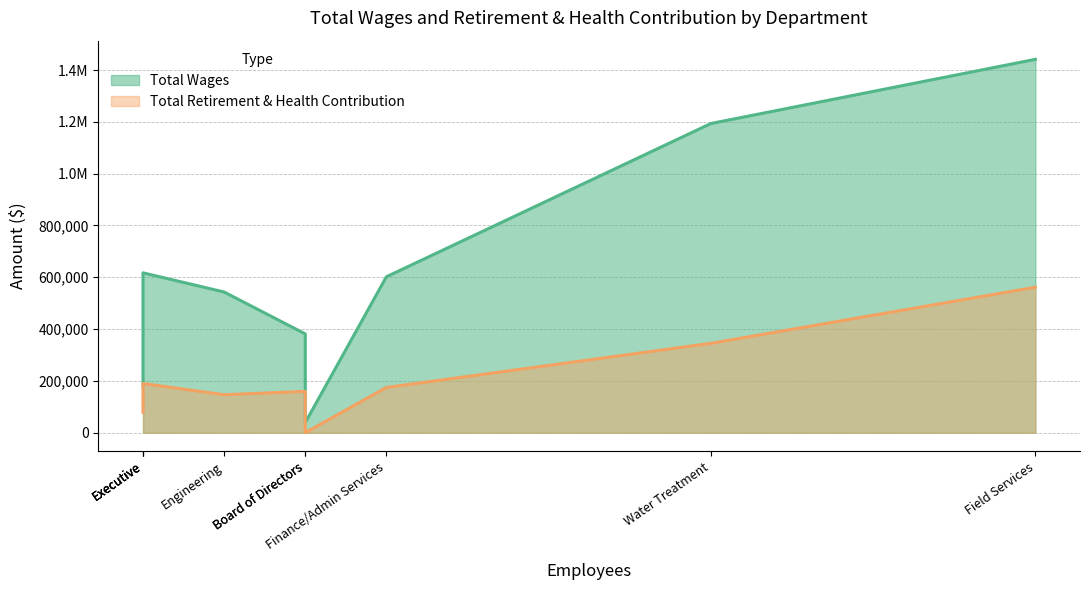

What are all the series names shown in the legend?

Total Wages, Total Retirement & Health Contribution